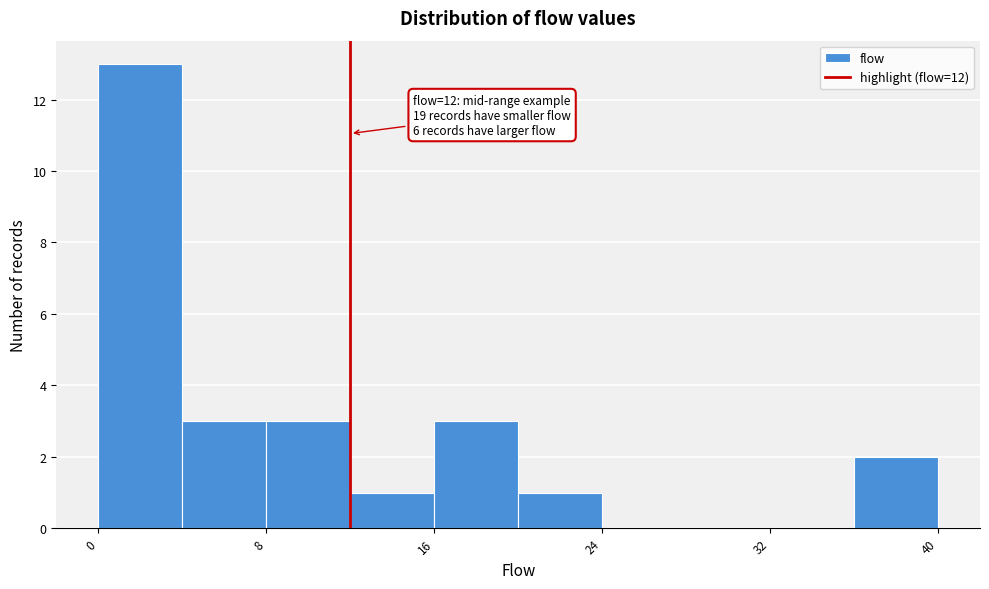

Over which range of the x-axis is the bar tallest?

0 to 4